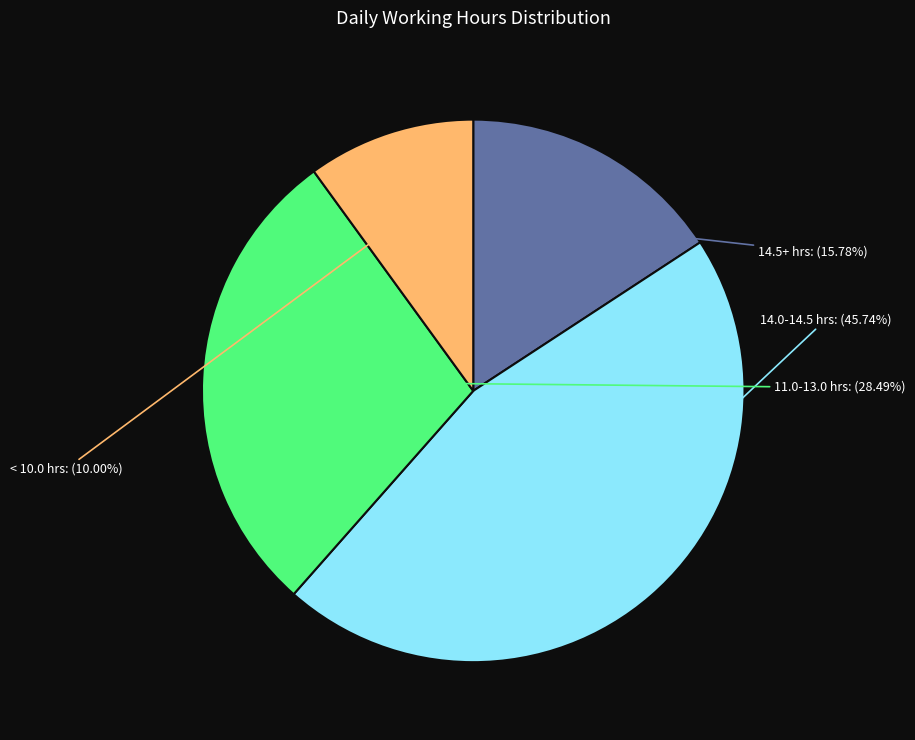

To the nearest percent, what is the difference between the largest and smallest slice percentages?

36%